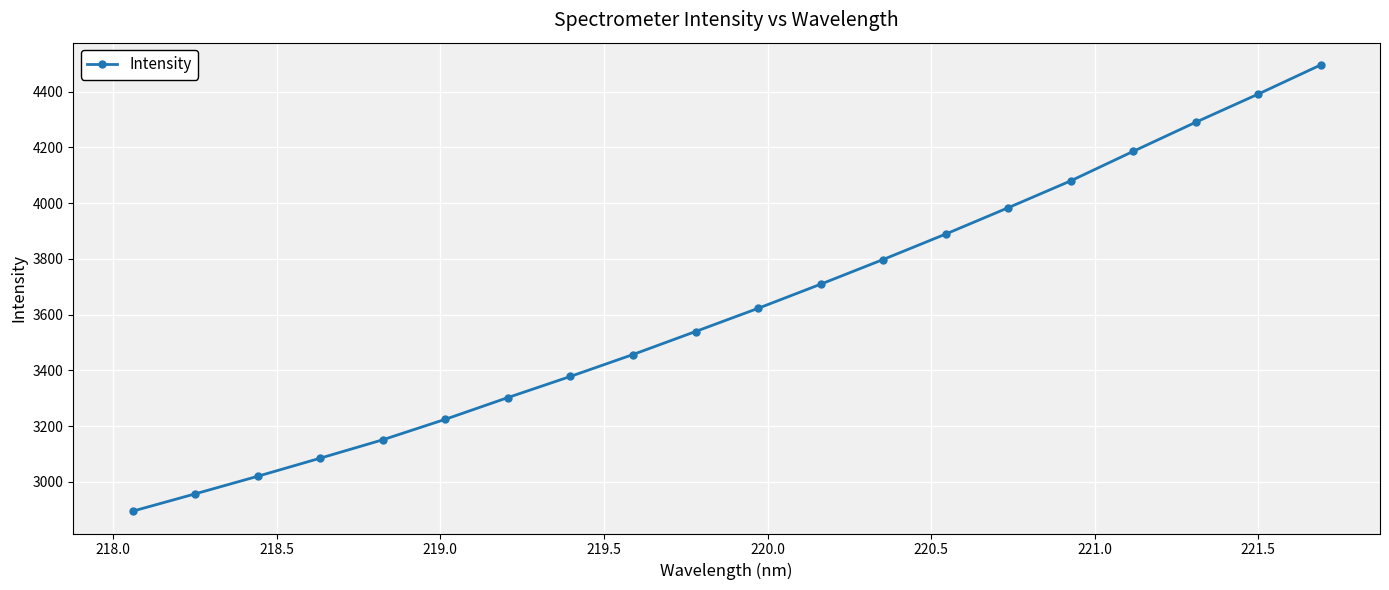

What is the greatest value displayed?

4496.1